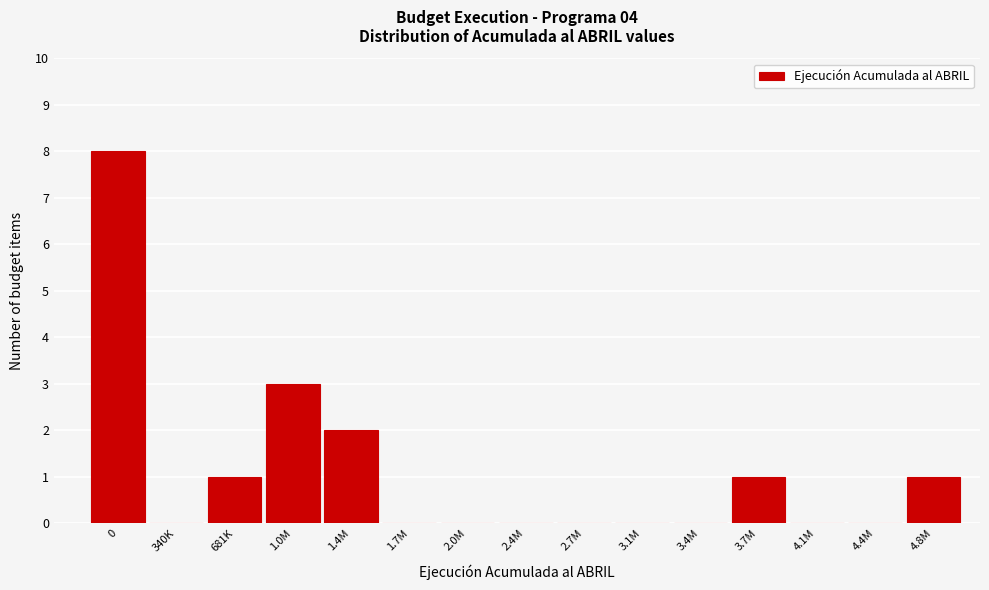

Reading left to right, transcribe all the data shown in this chart.

0=8	340K=0	681K=1	1.0M=3	1.4M=2	1.7M=0	2.0M=0	2.4M=0	2.7M=0	3.1M=0	3.4M=0	3.7M=1	4.1M=0	4.4M=0	4.8M=1